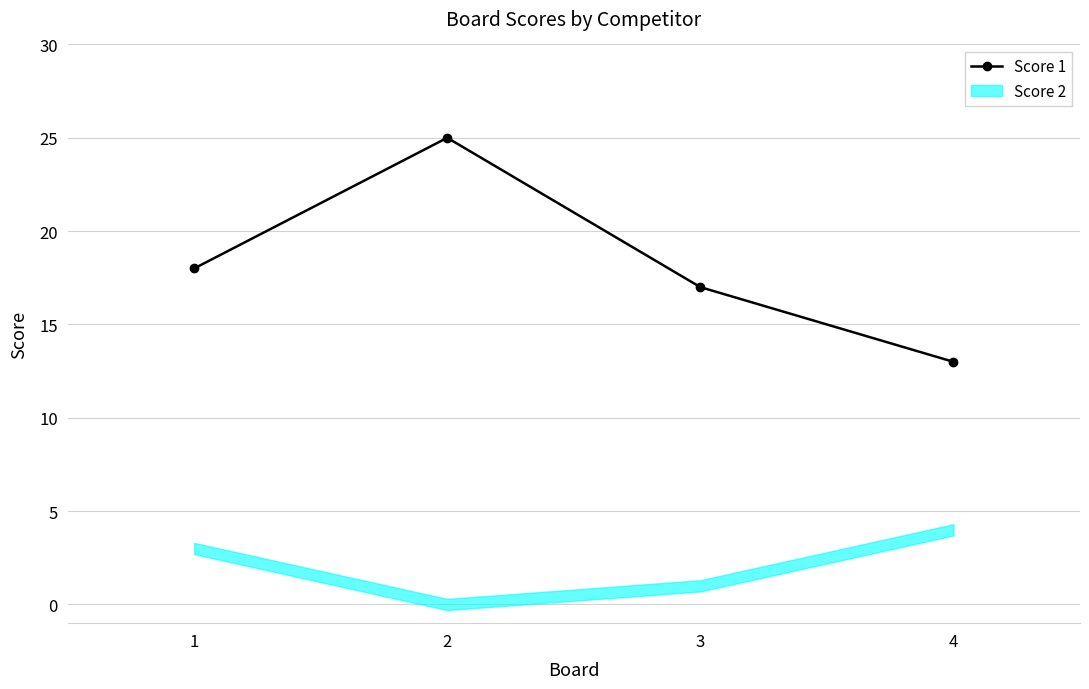

Rank the categories by value from lowest to highest.

4, 3, 1, 2